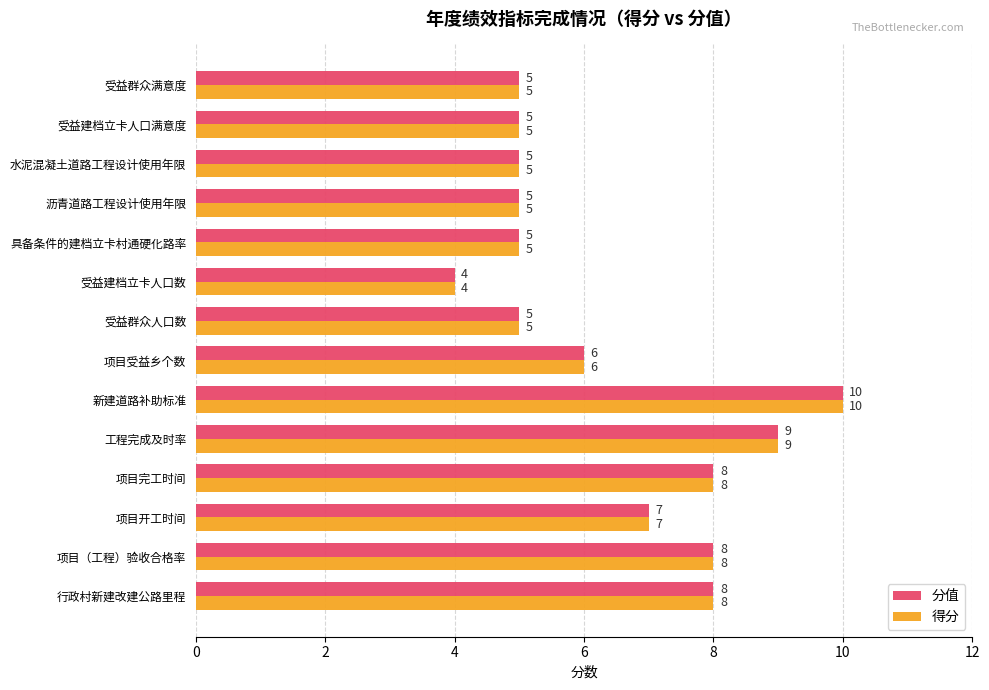

Count the number of data series in this chart.

2